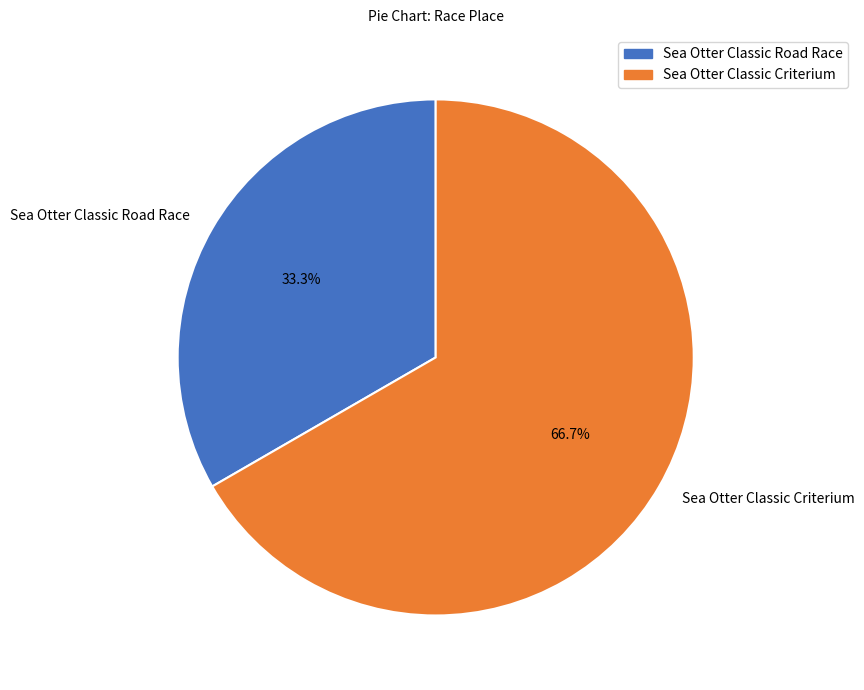

What is the largest slice in the pie chart?

Sea Otter Classic Criterium